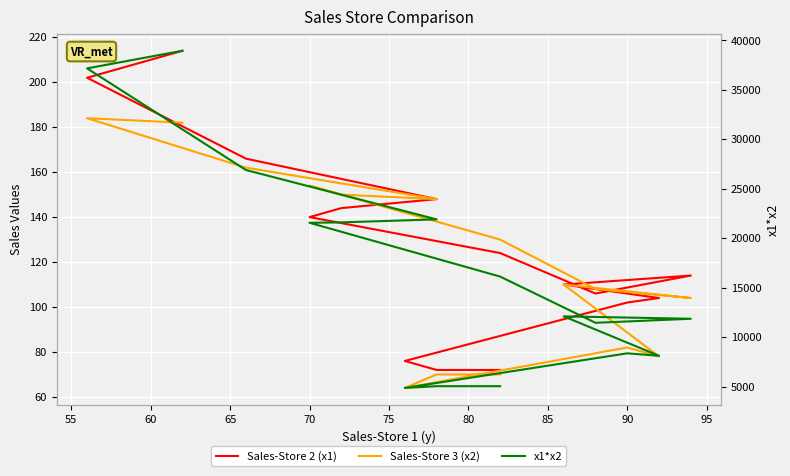

What is the smallest value displayed?

64